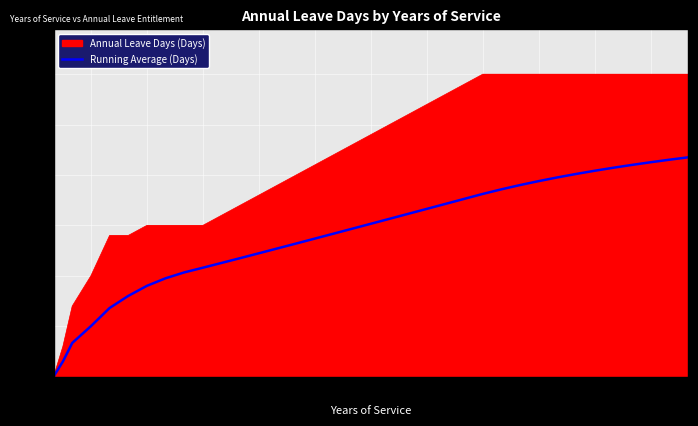

Which series has the largest total across all categories?

Annual Leave Days (Days)